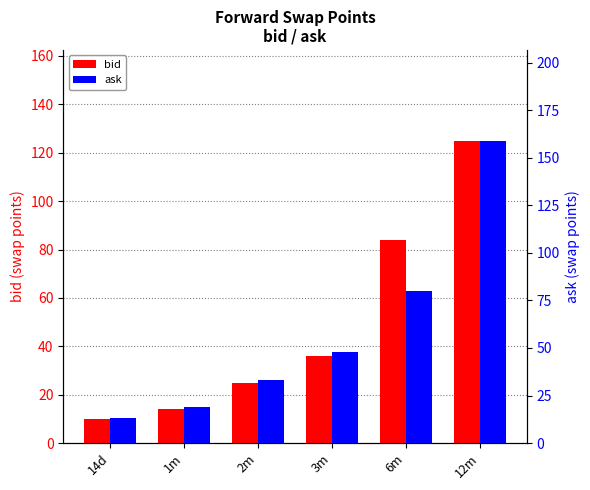

List the series in order of their peak value, lowest first.

bid, ask